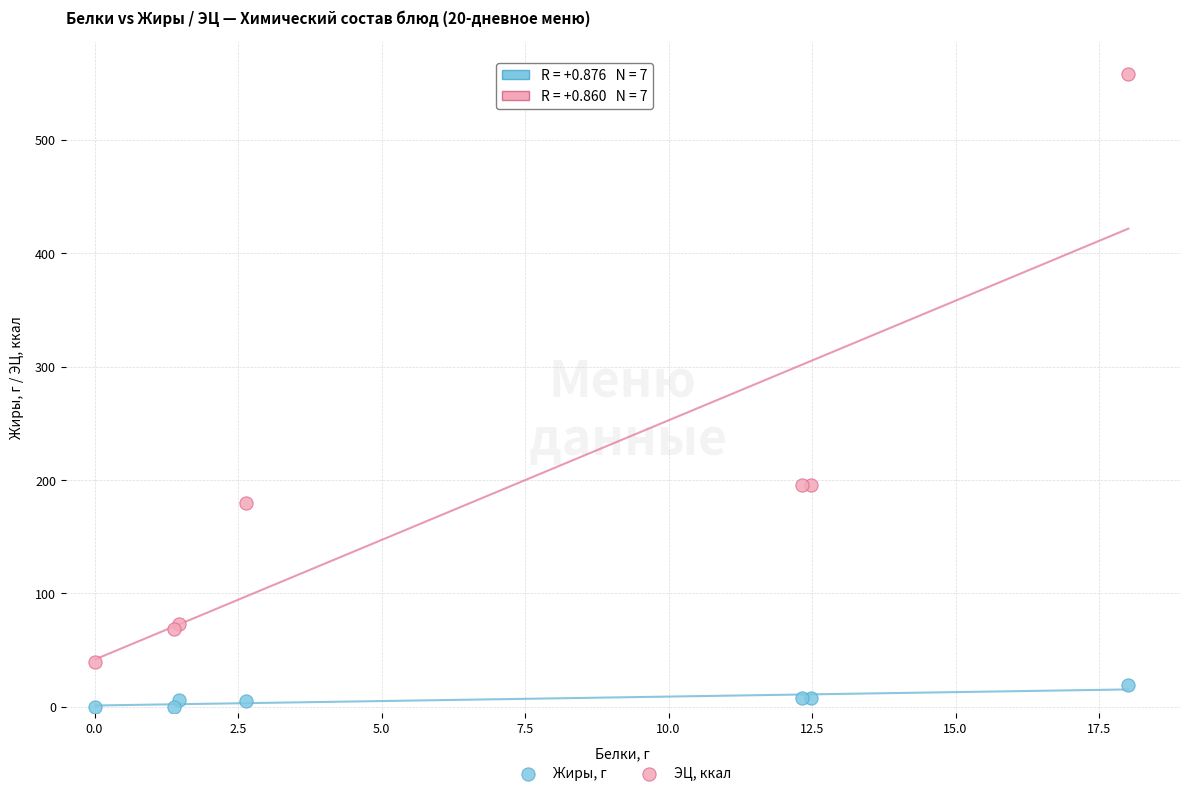

Which series reaches the minimum Y coordinate?

Жиры, г